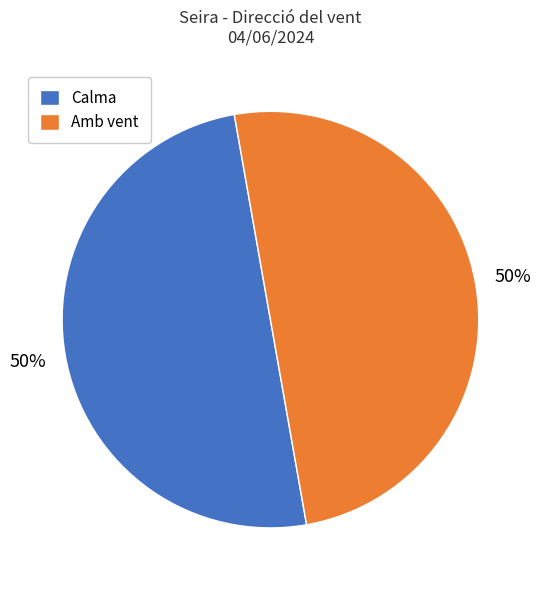

Is it true that Amb vent is 50% of the pie?

True